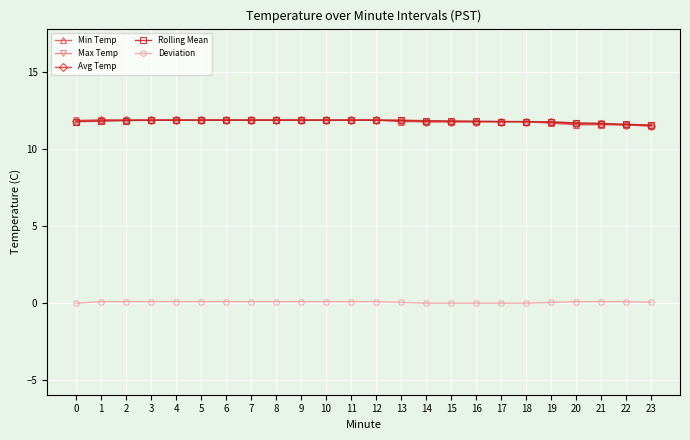

True or false: Min Temp and Deviation cross at least once.

False